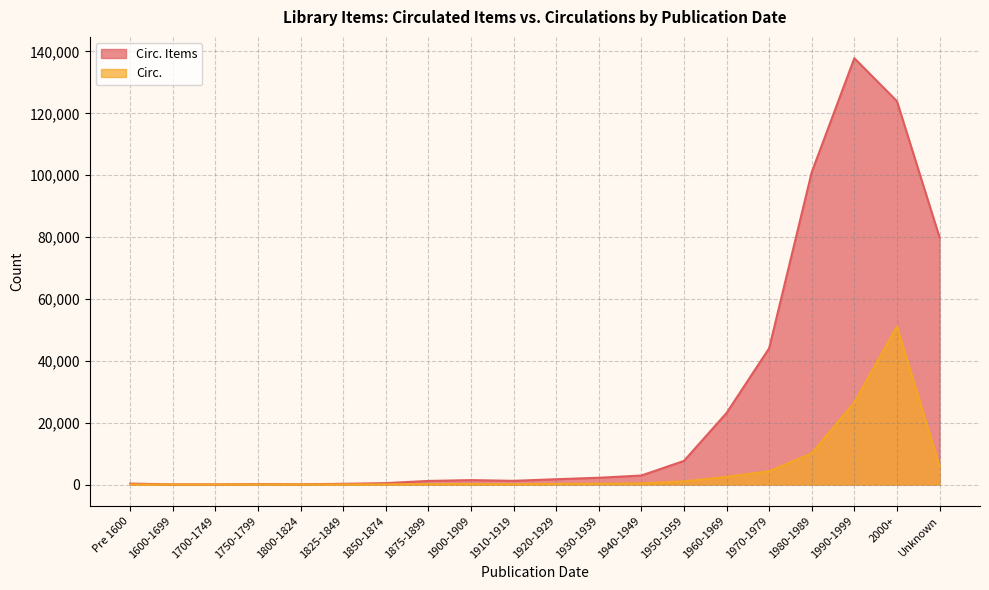

True or false: Circ. and Circ. Items intersect in this chart.

False